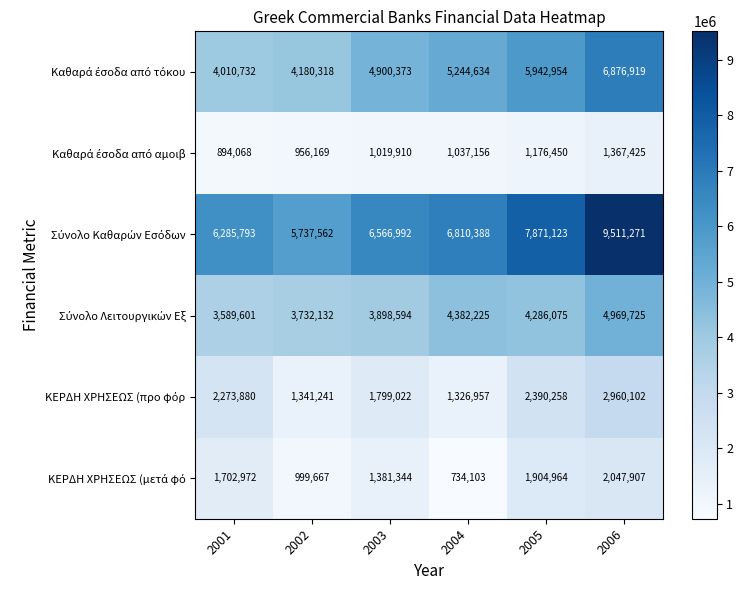

What is the spread (max minus min) of values at 2006?

8143846